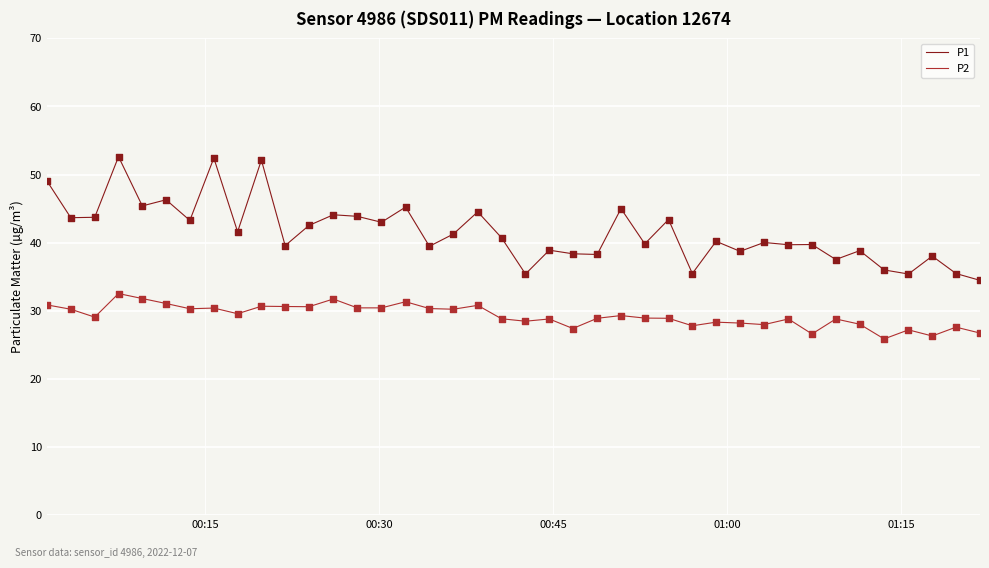

Which series has the widest spread of values?

P1